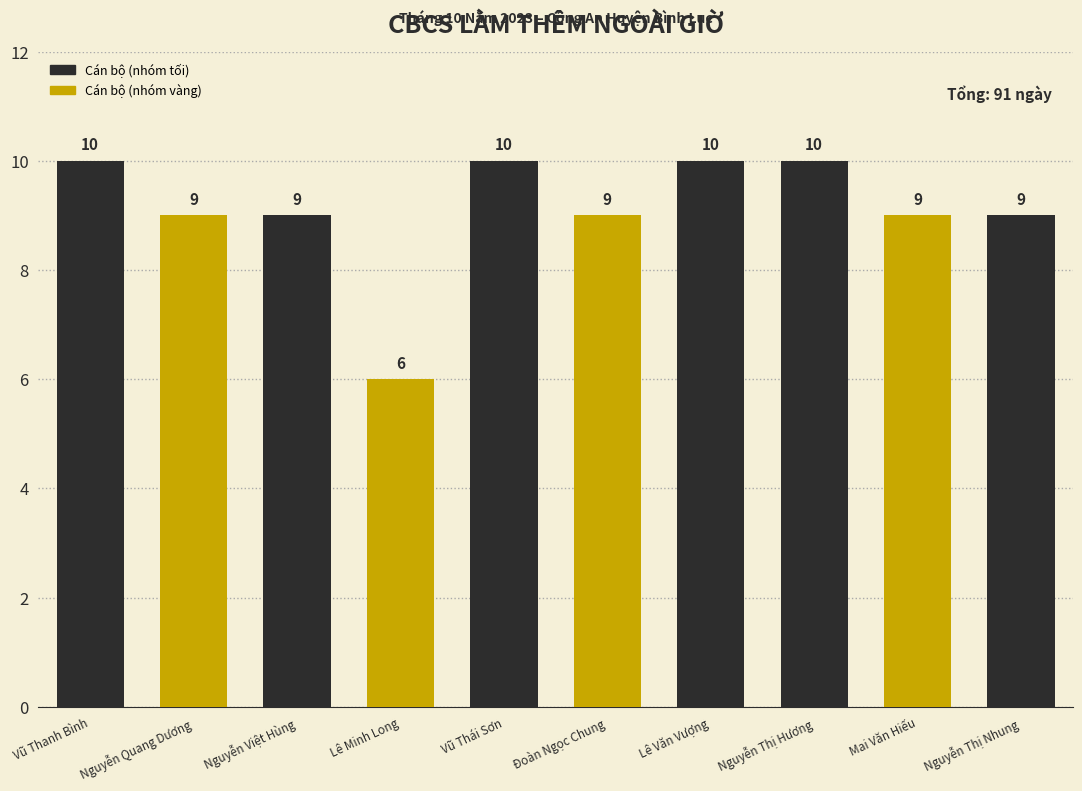

What is the difference between the maximum and minimum values?

4